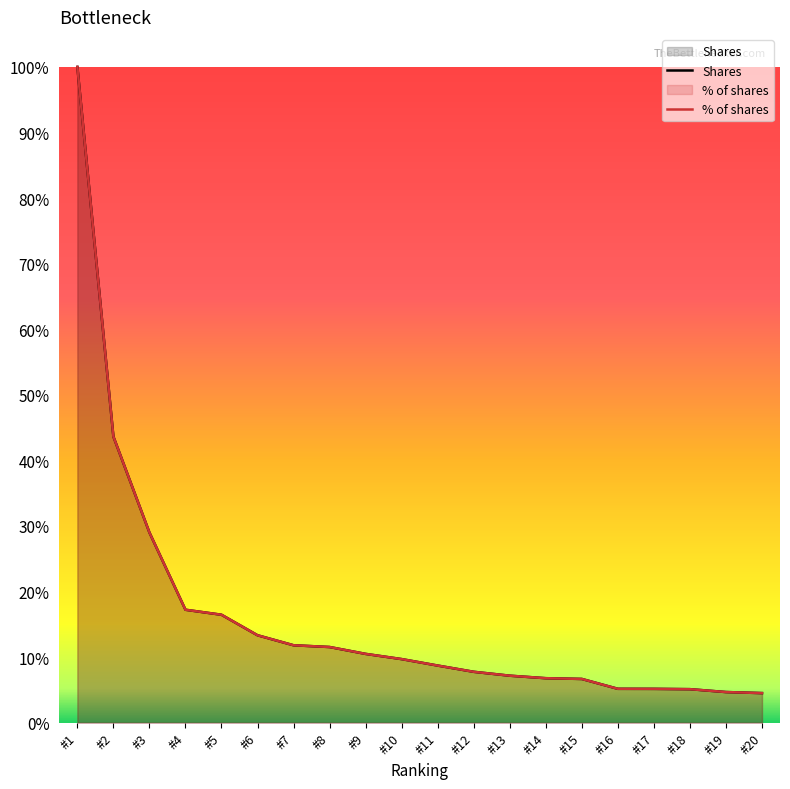

Where do % of shares and Shares first cross each other?

#2 and #3